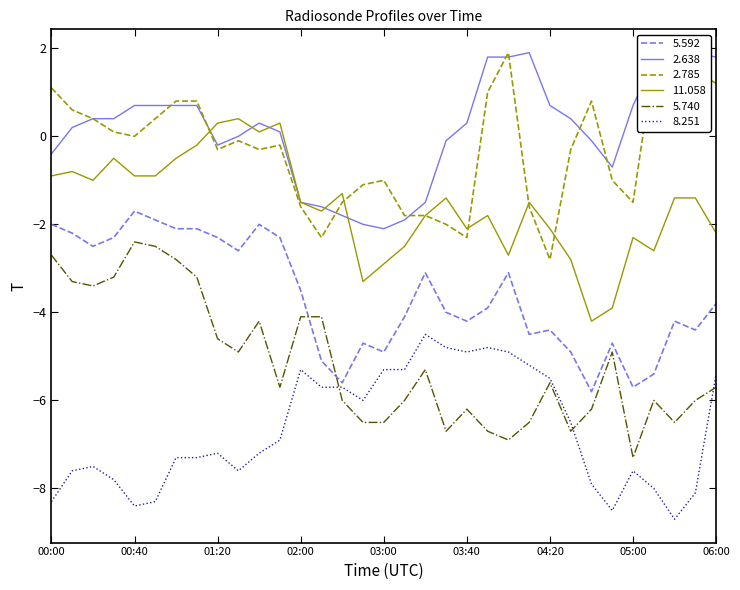

True or false:   8.251 and   2.638 cross at least once.

False